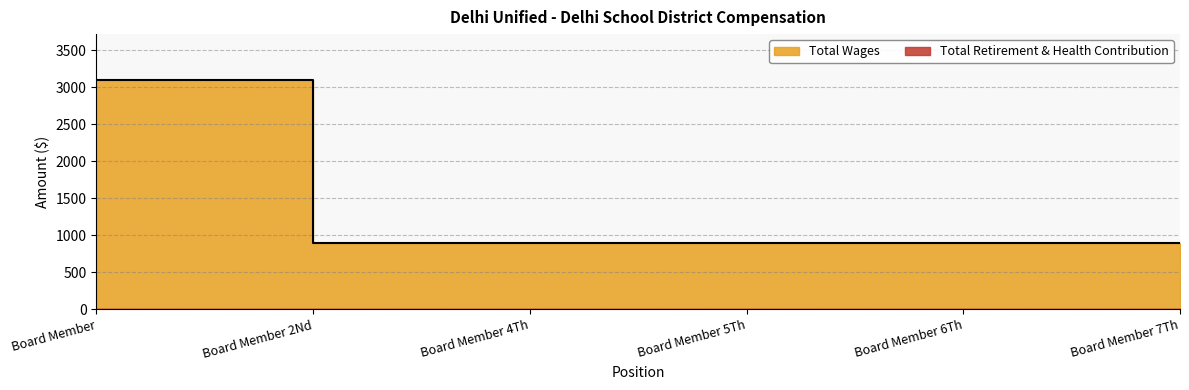

What is the change in value from Board Member to Board Member 5Th?

-2200